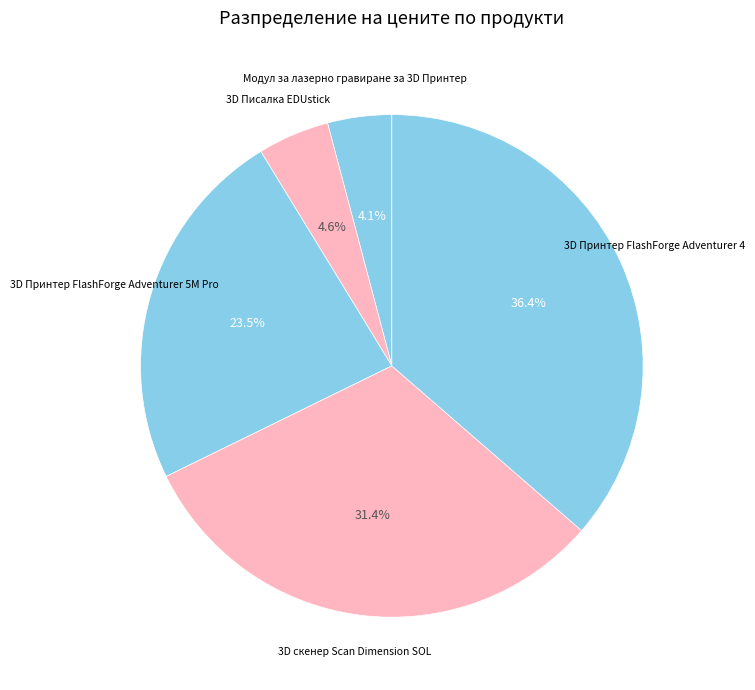

Which has a higher value, 3D Принтер FlashForge Adventurer 5M Pro or Модул за лазерно гравиране за 3D Принтер?

3D Принтер FlashForge Adventurer 5M Pro